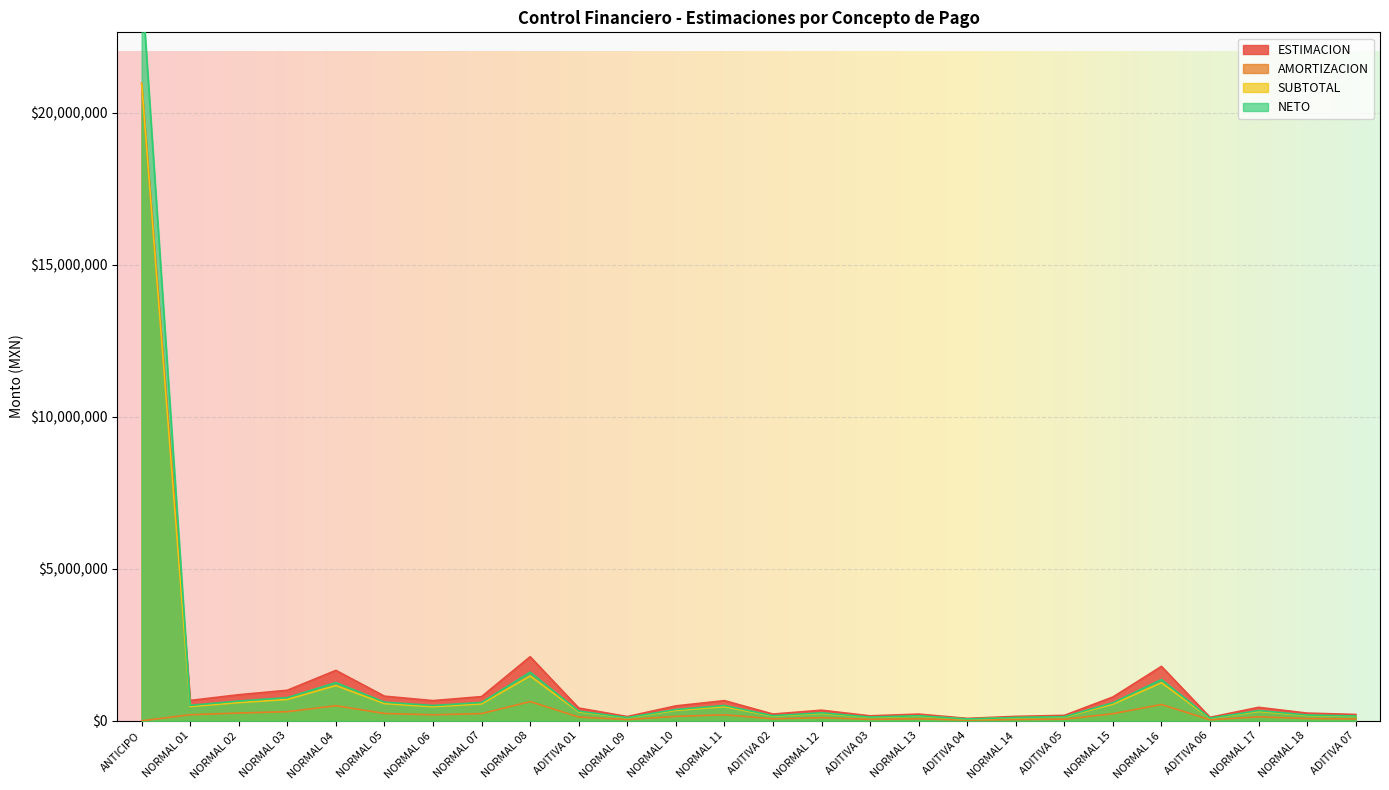

What is the label of the 20th point from the left?

ADITIVA 05